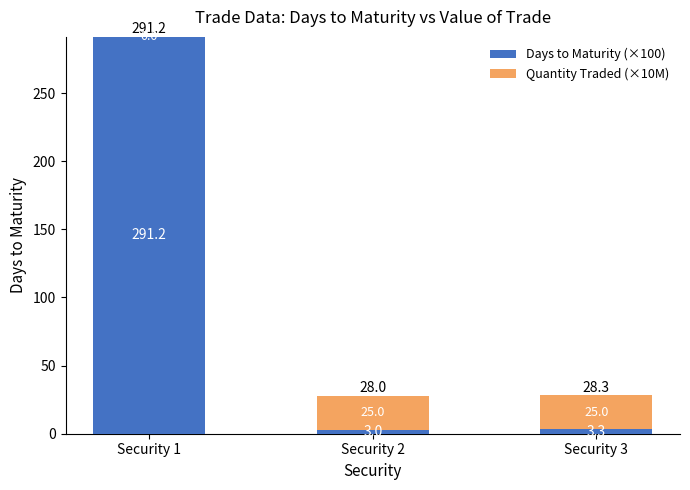

Reading left to right, what are the values for Days to Maturity (×100)?

Security 1=291.2	Security 2=3.0	Security 3=3.3